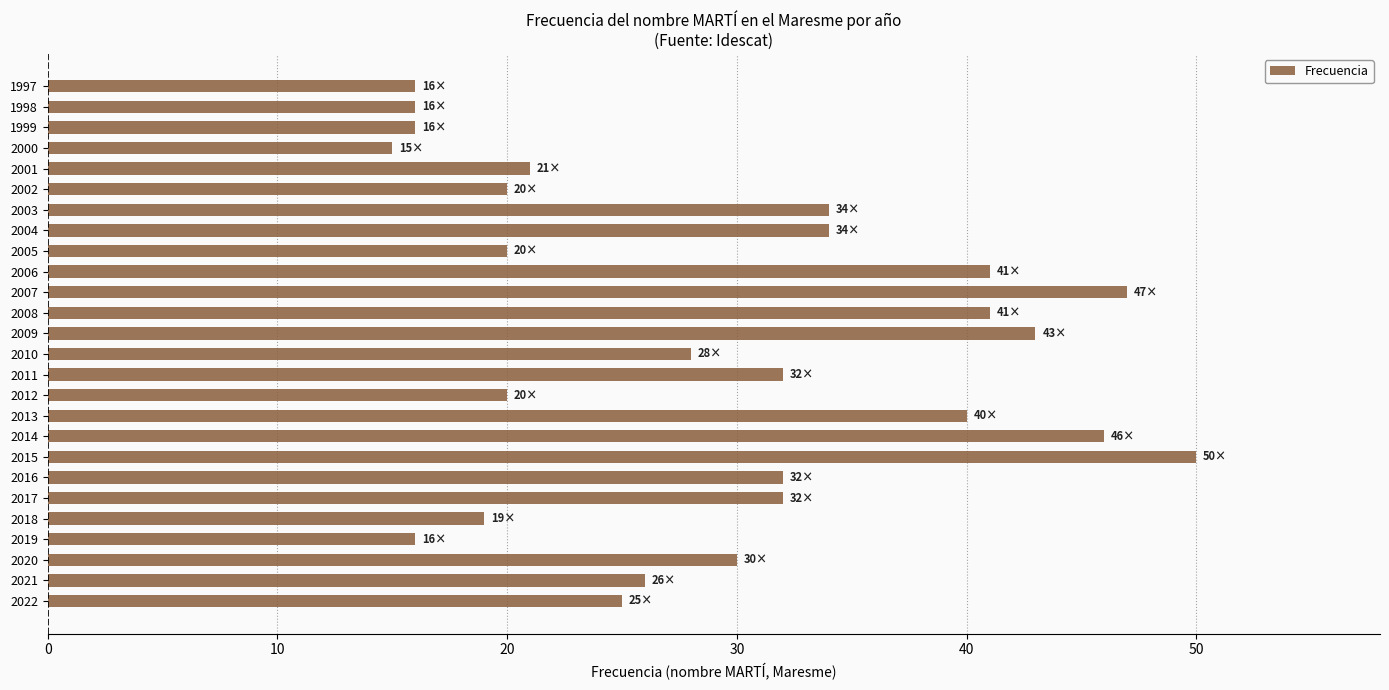

Reading bottom to top, what are all the values shown in this chart?

2022=25	2021=26	2020=30	2019=16	2018=19	2017=32	2016=32	2015=50	2014=46	2013=40	2012=20	2011=32	2010=28	2009=43	2008=41	2007=47	2006=41	2005=20	2004=34	2003=34	2002=20	2001=21	2000=15	1999=16	1998=16	1997=16